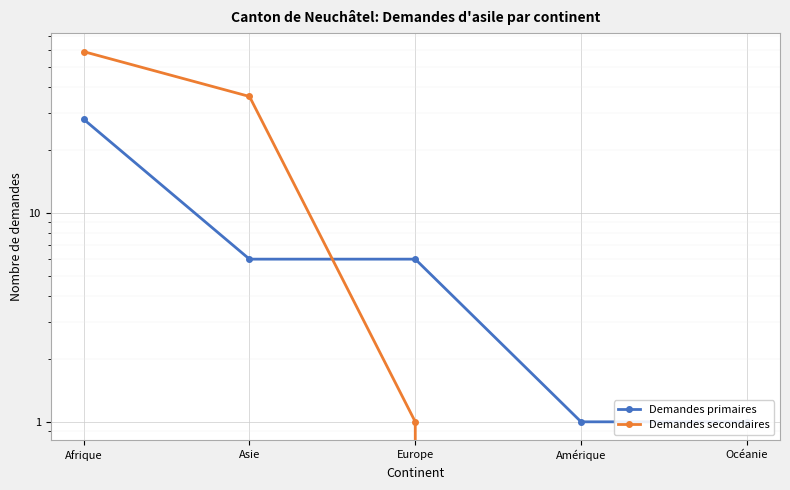

What is the value of the Demandes primaires point at the 1st from the left?

28